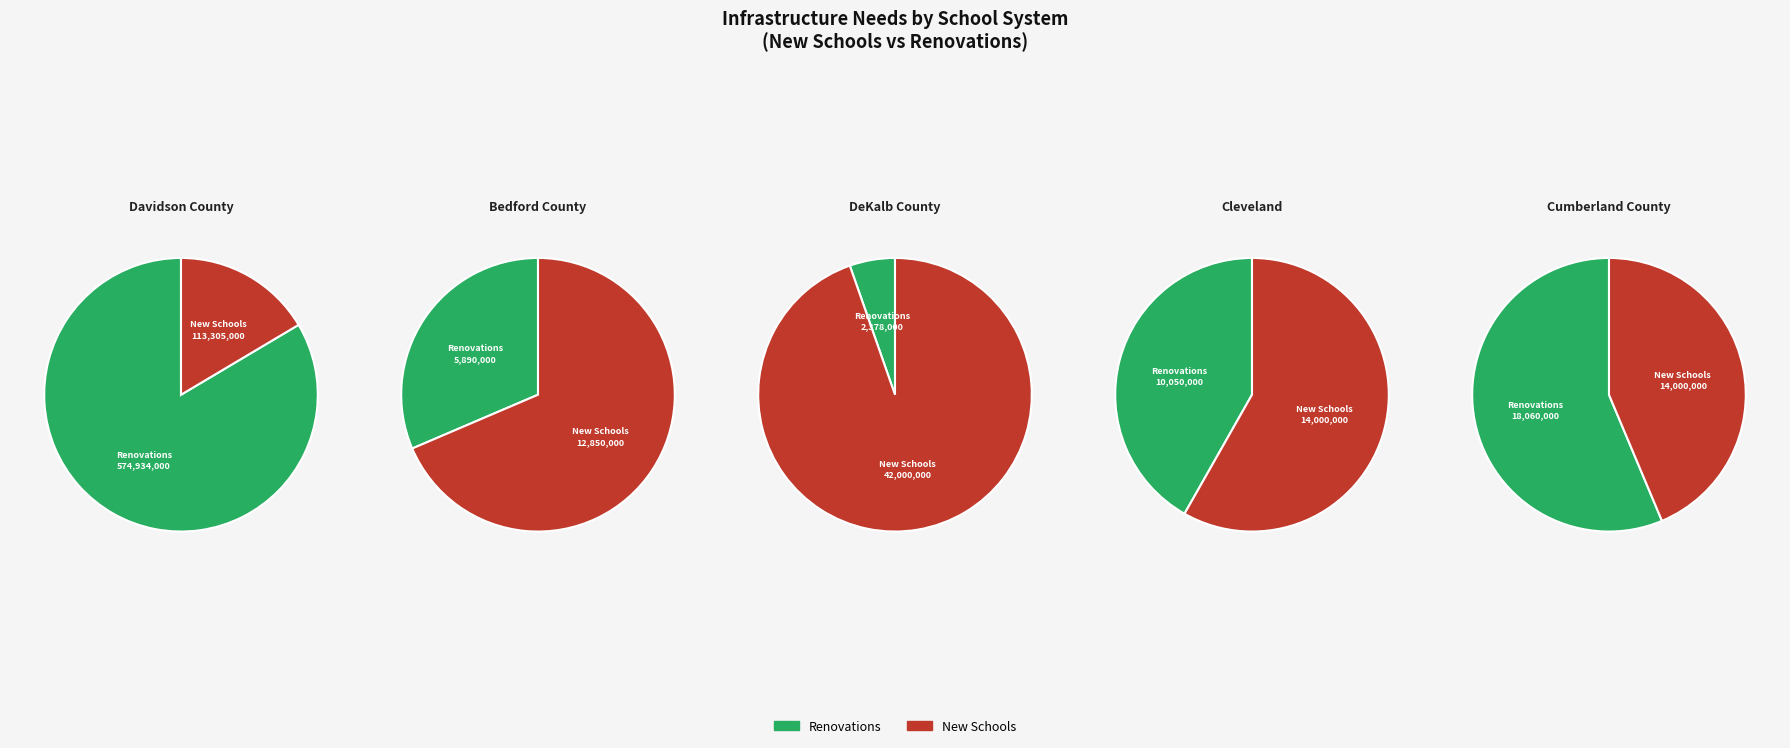

What is the majority slice?

Renovations